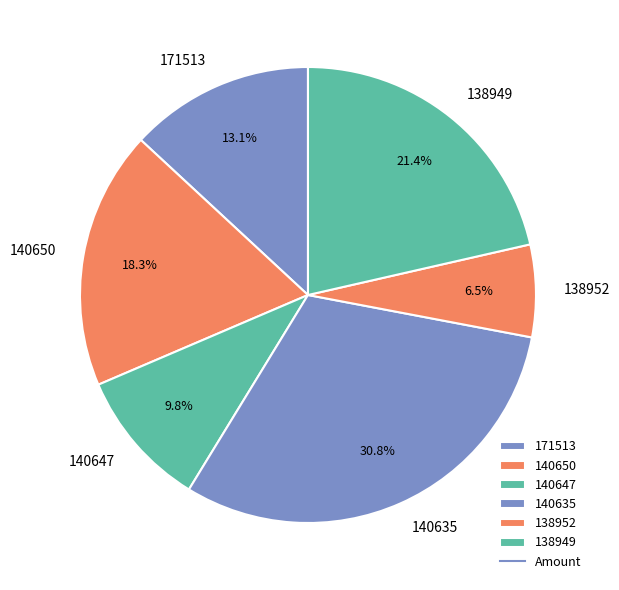

Combined, do 140635 and 138952 account for over 50%?

No